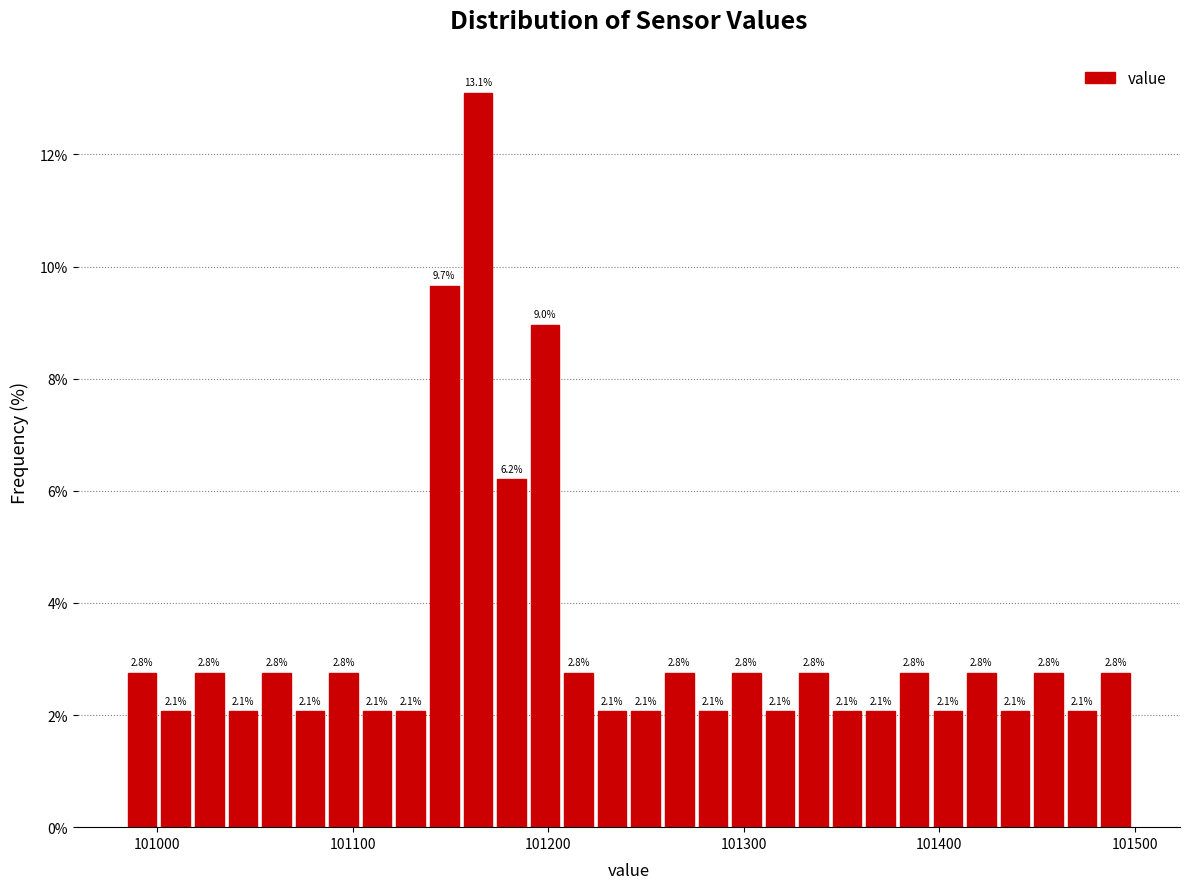

Read against the x-axis, roughly where is the centre of the tallest bar?

101160